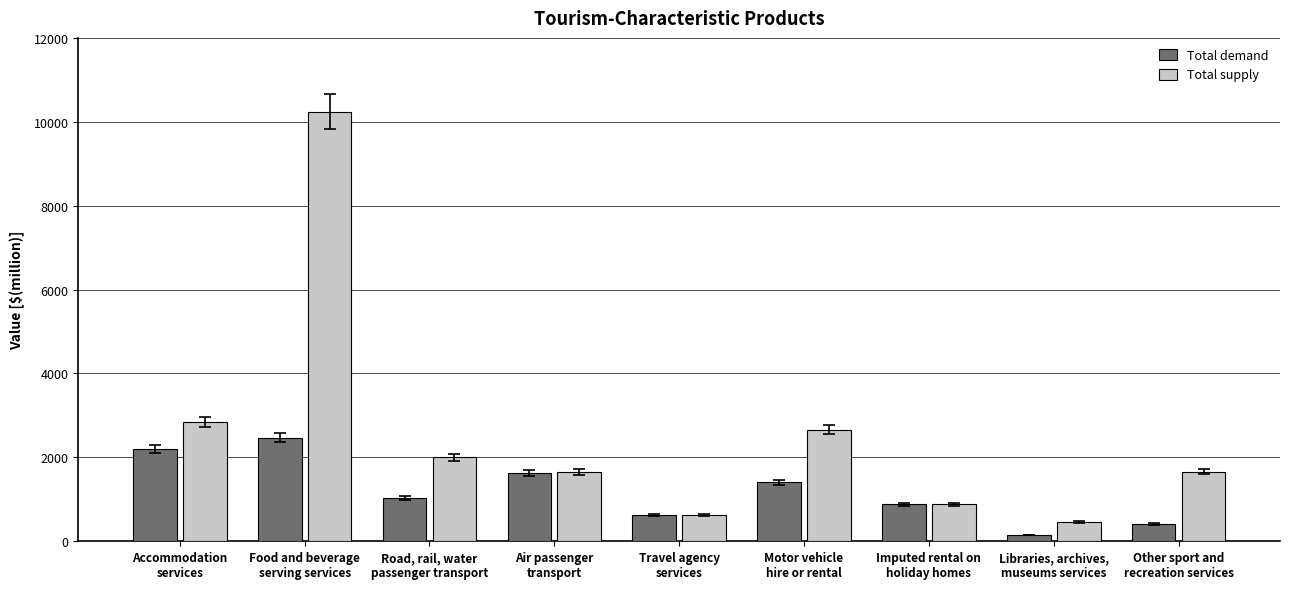

Which category has the highest value in the Total demand series?

Food and beverage
serving services